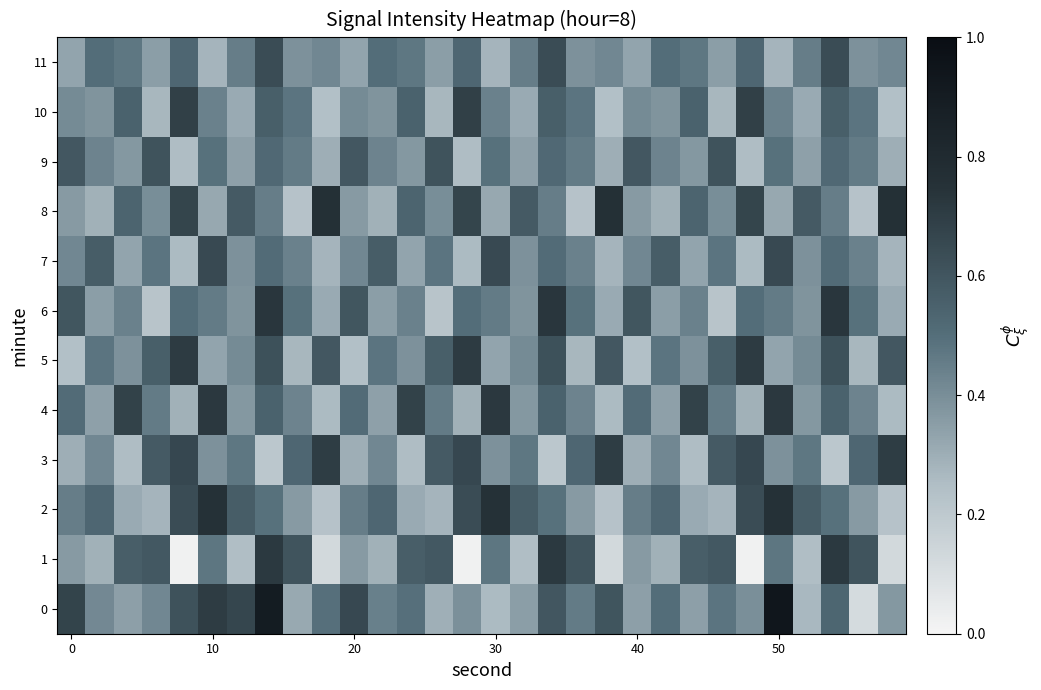

How many series are shown in this chart?

12